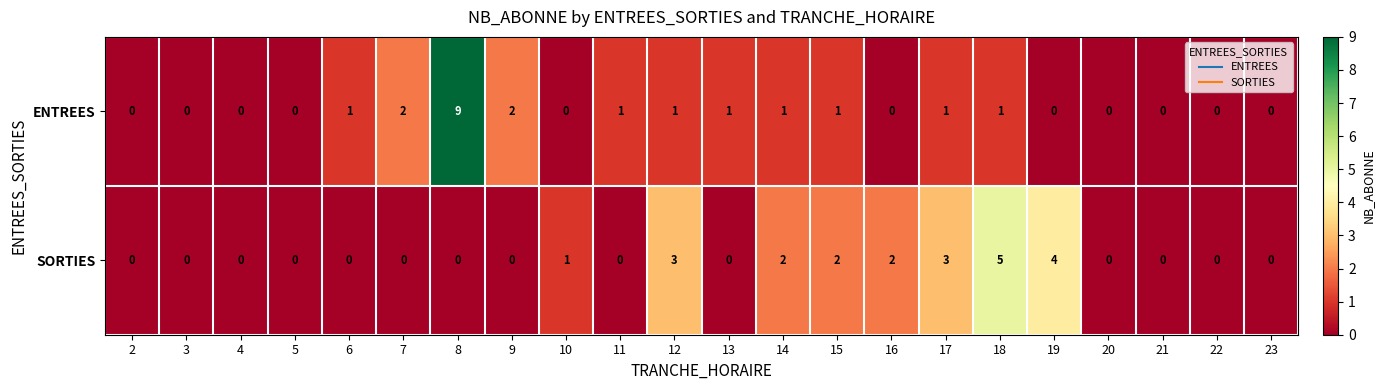

At which label does SORTIES reach its peak?

18